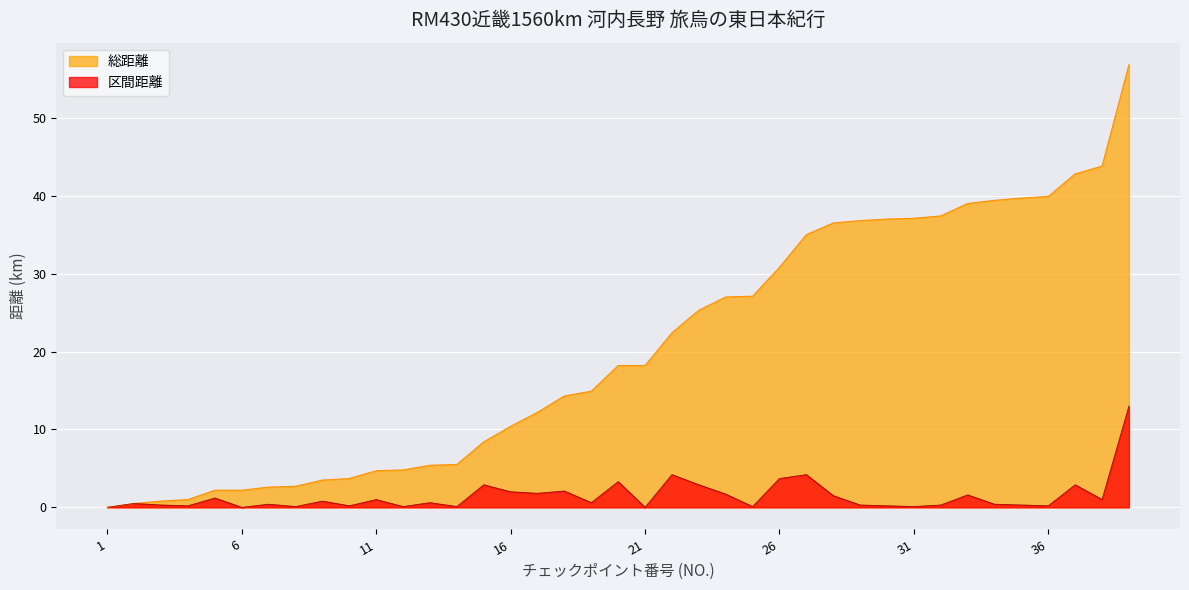

Reading left to right, transcribe all the data shown in this chart.

区間距離: 1=0.0	2=0.5	3=0.3	4=0.2	5=1.2	6=0.0	7=0.4	8=0.1	9=0.8	10=0.2	11=1.0	12=0.1	13=0.6	14=0.1	15=2.9	16=2.0	17=1.8	18=2.1	19=0.6	20=3.3	21=0.0	22=4.2	23=2.9	24=1.7	25=0.1	26=3.7	27=4.2	28=1.5	29=0.3	30=0.2	31=0.1	32=0.3	33=1.6	34=0.4	35=0.3	36=0.2	37=2.9	38=1.0	39=13.0
総距離: 1=0.0	2=0.5	3=0.8	4=1.0	5=2.2	6=2.2	7=2.6	8=2.7	9=3.5	10=3.7	11=4.7	12=4.8	13=5.4	14=5.5	15=8.4	16=10.4	17=12.2	18=14.3	19=14.9	20=18.2	21=18.2	22=22.4	23=25.3	24=27.0	25=27.1	26=30.8	27=35.0	28=36.5	29=36.8	30=37.0	31=37.1	32=37.4	33=39.0	34=39.4	35=39.7	36=39.9	37=42.8	38=43.8	39=56.8